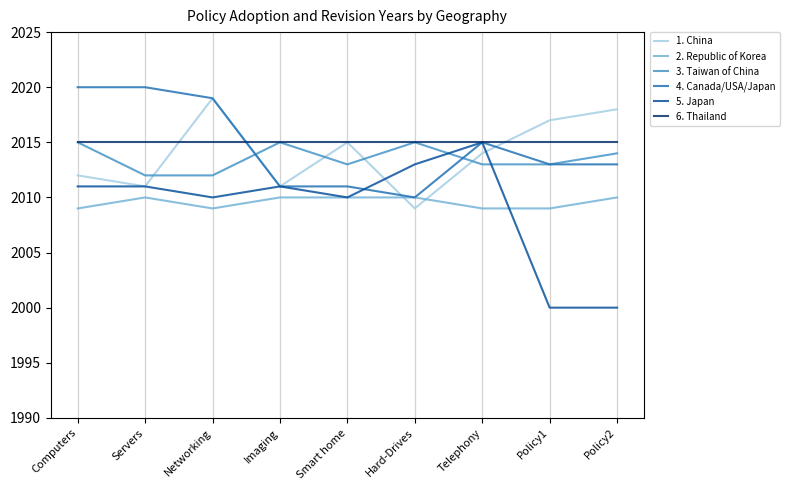

At which category does 5. Japan reach its first local valley?

Networking